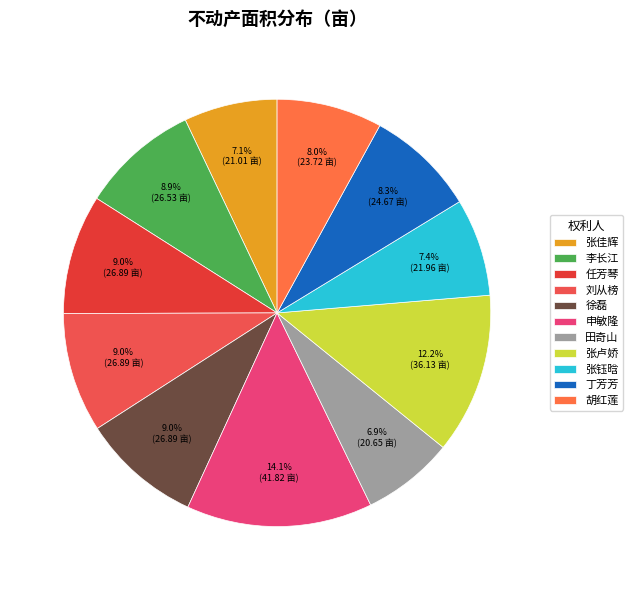

To the nearest percent, what is the combined percentage of 张佳辉 and 张钰晗?

14%